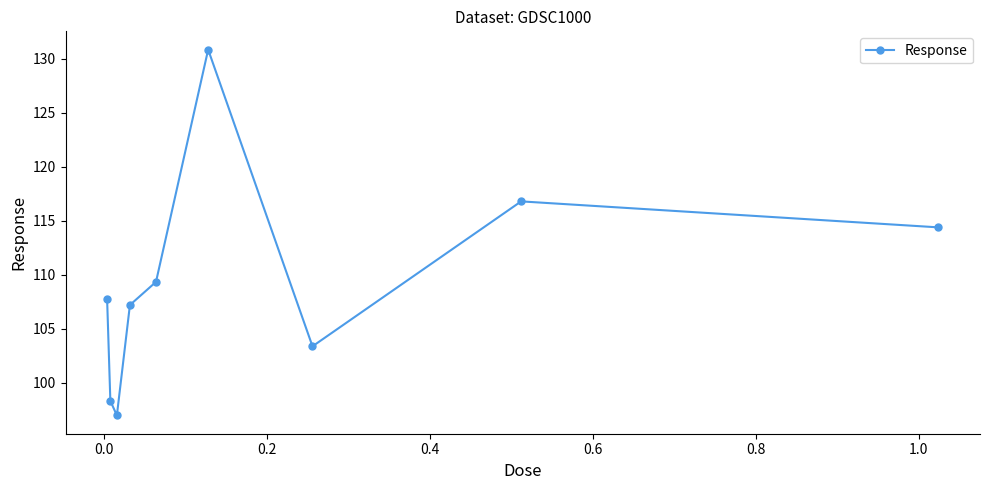

What is the average value?

109.4